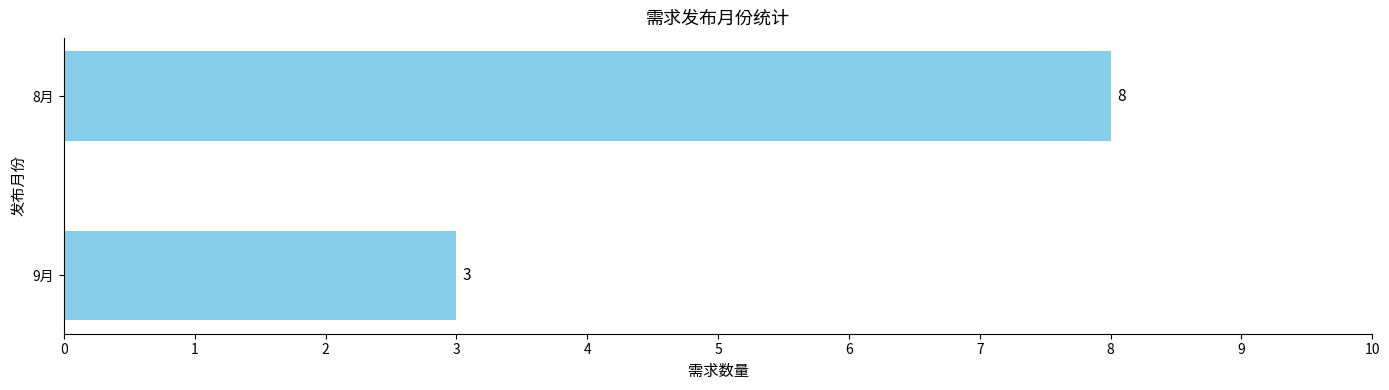

What is the sum of all values?

11